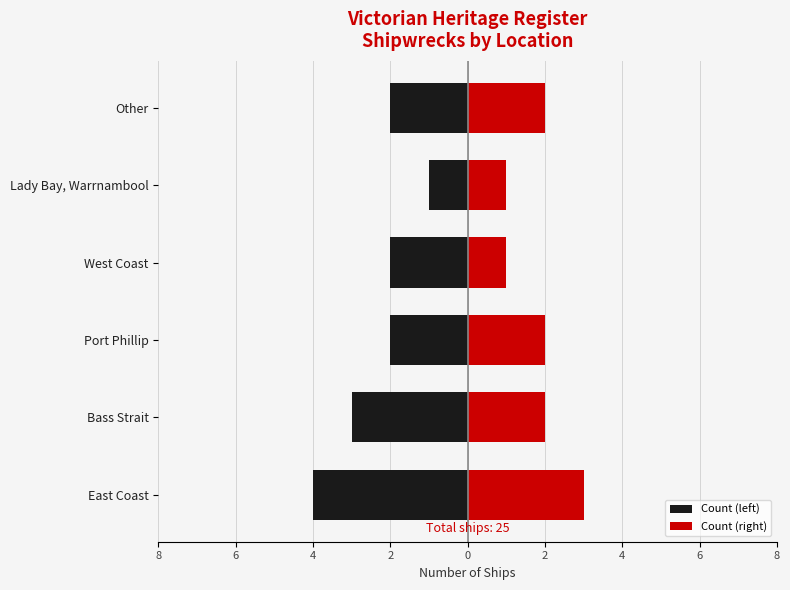

What is the sum of all Count (left) values?

-14